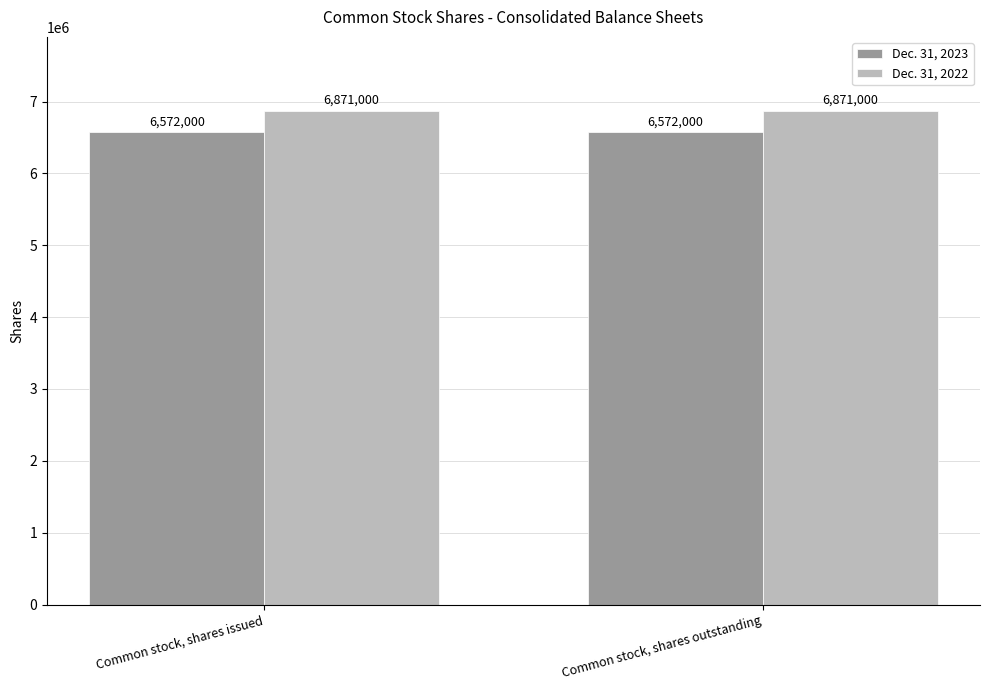

The value of Dec. 31, 2022 at Common stock, shares outstanding is 9607351. True or false?

False